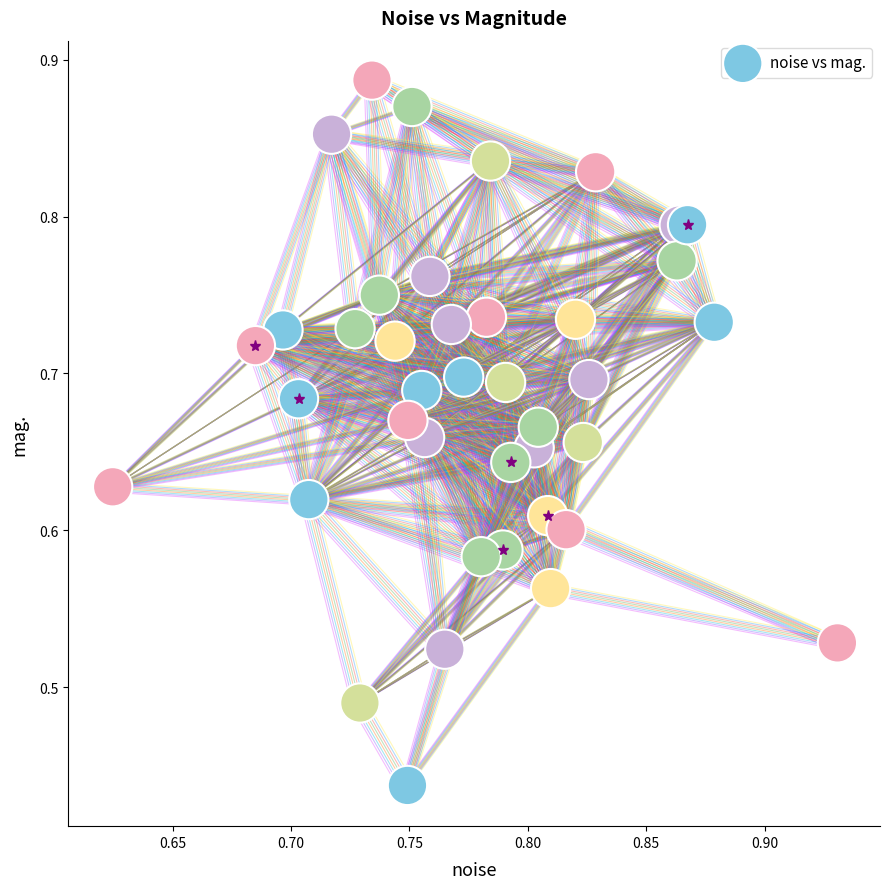

What is the range of X values (max minus min)?

0.3